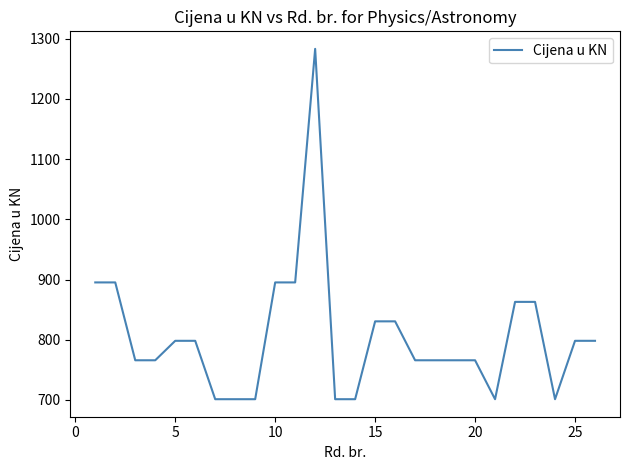

What is the difference between the maximum and minimum values?

582.1